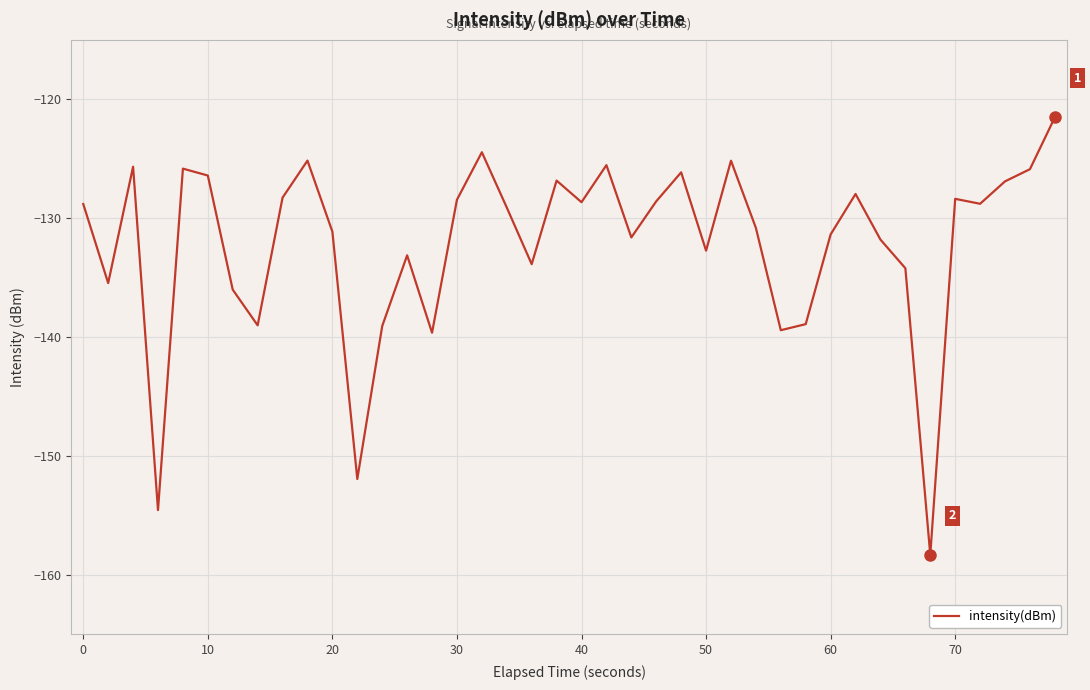

What is the minimum value shown in the chart?

-158.3